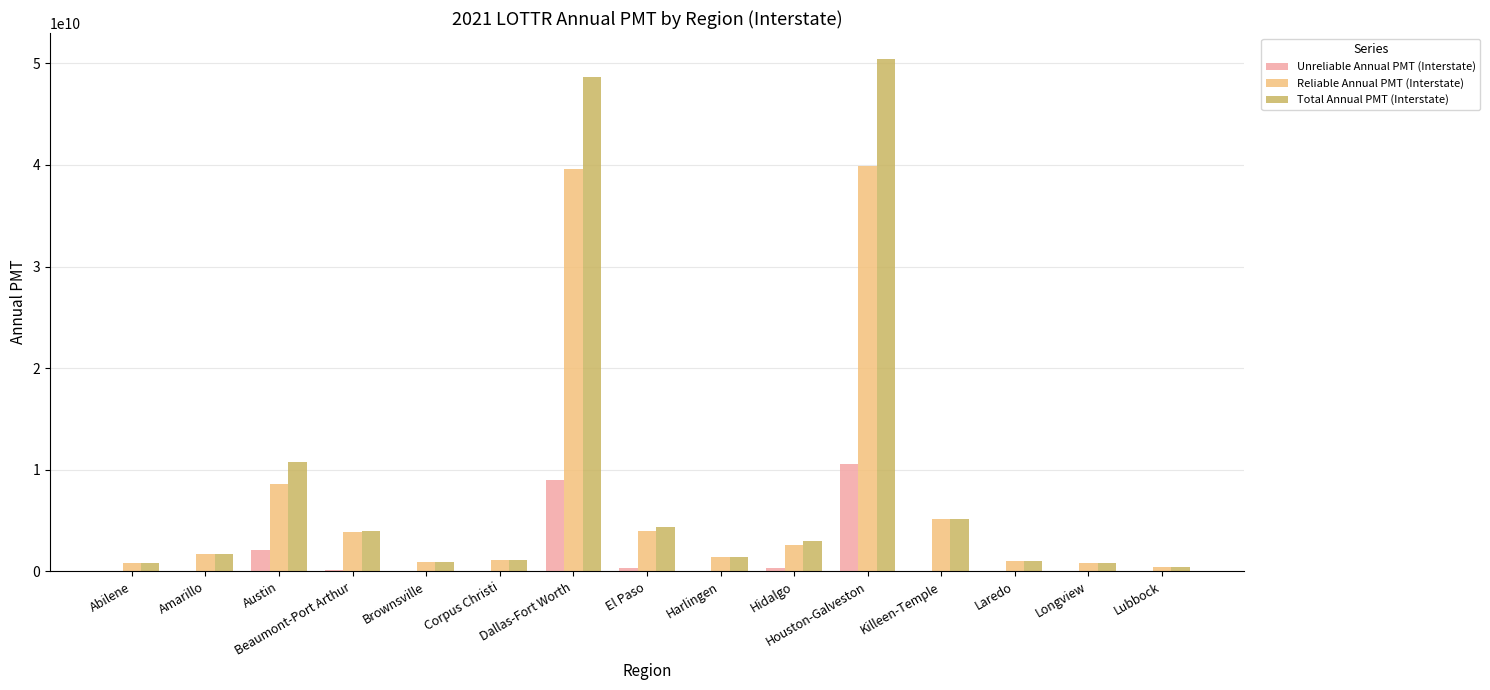

What is the approximate value of Unreliable Annual PMT (Interstate) at El Paso, to the nearest 50?

329391350